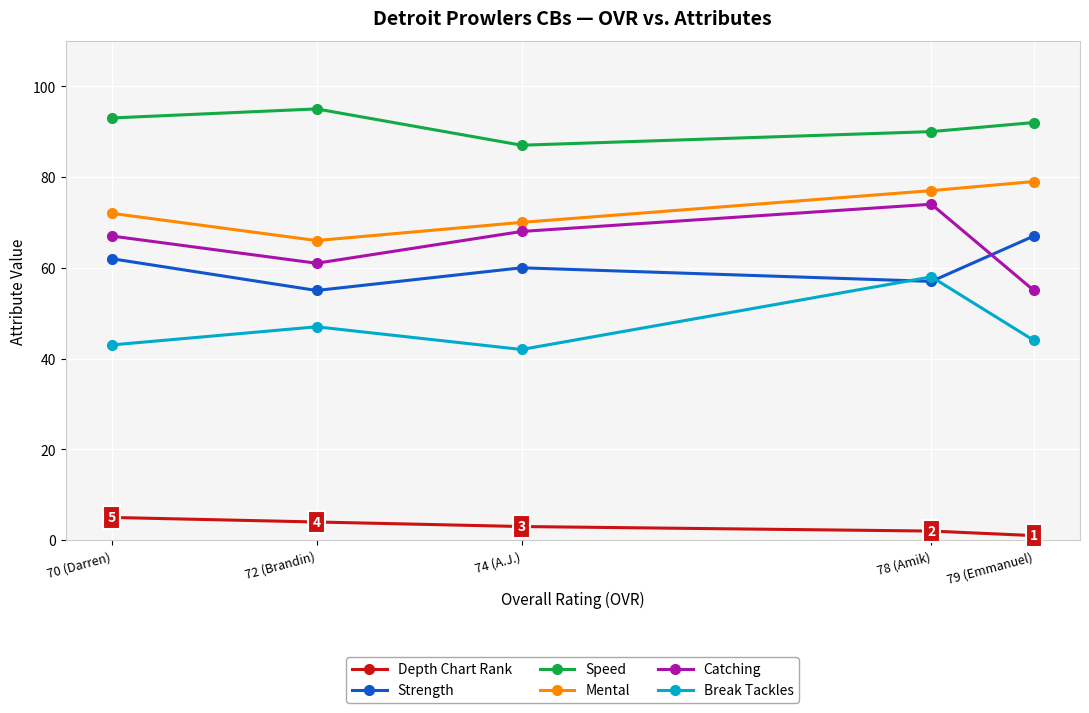

At which category is the sum across all series the highest?

78 (Amik)